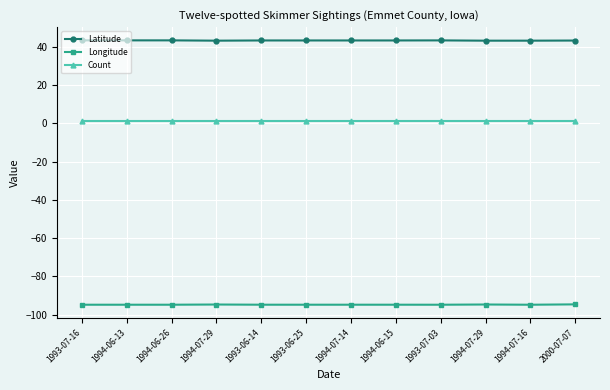

What are all the series names shown in the legend?

Latitude, Longitude, Count